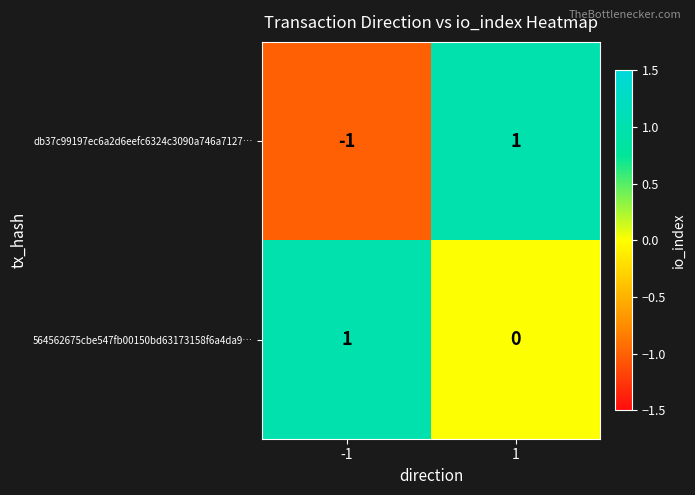

Which series has the largest total across all categories?

564562675cbe547fb00150bd63173158f6a4da9…